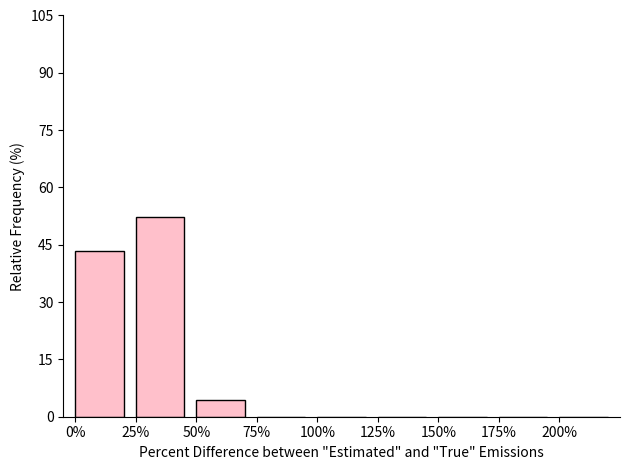

What is the sum of the values at 0% and 75%?

43.5